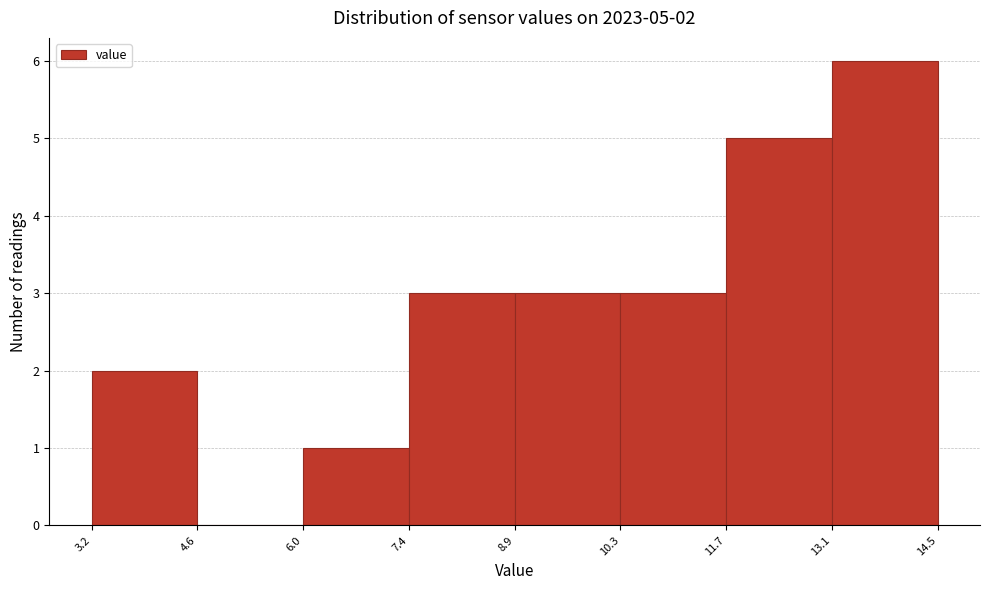

Over which range of the x-axis is the bar tallest?

13.1 to 14.5